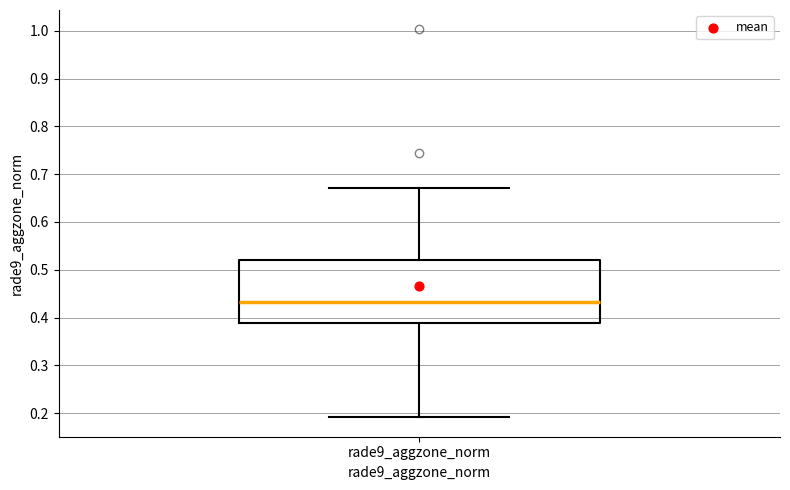

Where is the upper edge of the box for rade9_aggzone_norm on the y-axis? The values are not printed on the chart, so give them approximately, as read against the axis.

0.52